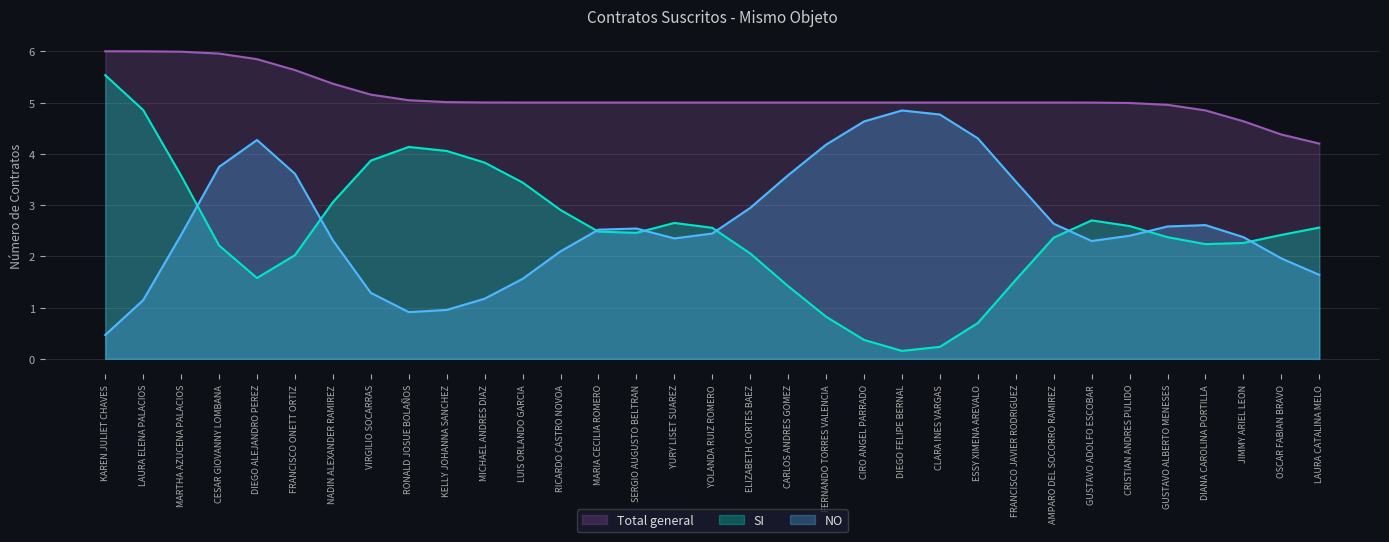

What is the lowest value of the Total general series?

4.2